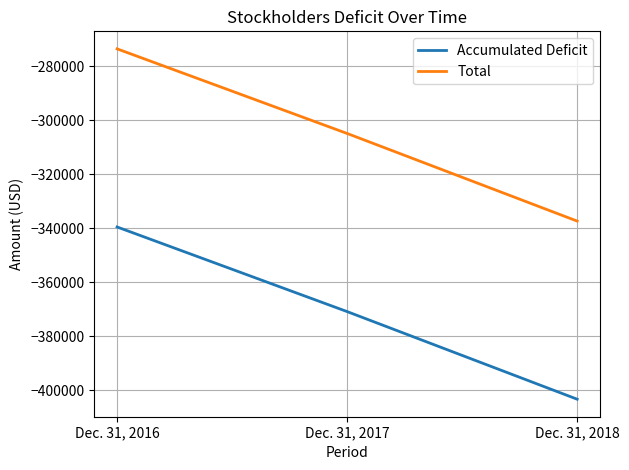

Is this an area chart (filled region under the line)?

No